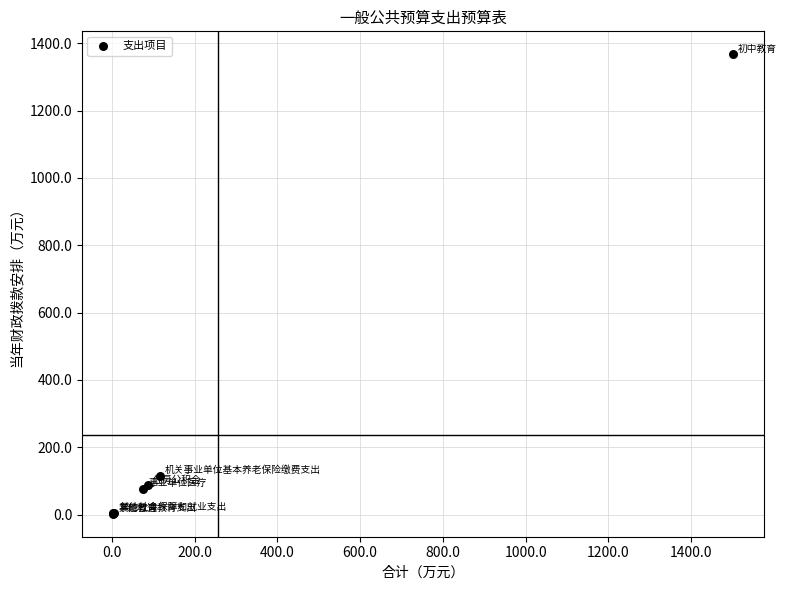

What Y value in the scatter plot is closest to 684?

115.5